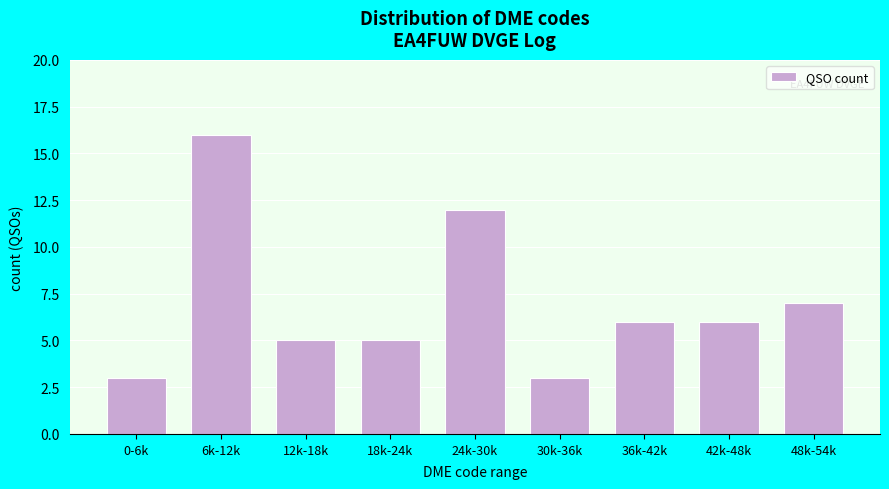

Reading right to left, extract all data points from this chart.

7	6	6	3	12	5	5	16	3